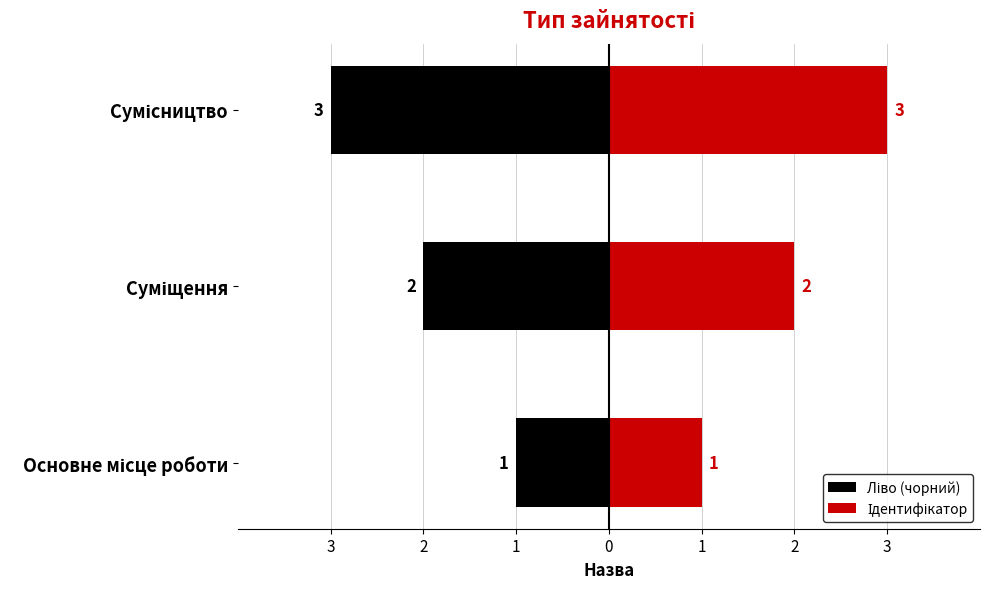

At Основне місце роботи, list the series in order from smallest to largest.

Ліво (чорний), Ідентифікатор